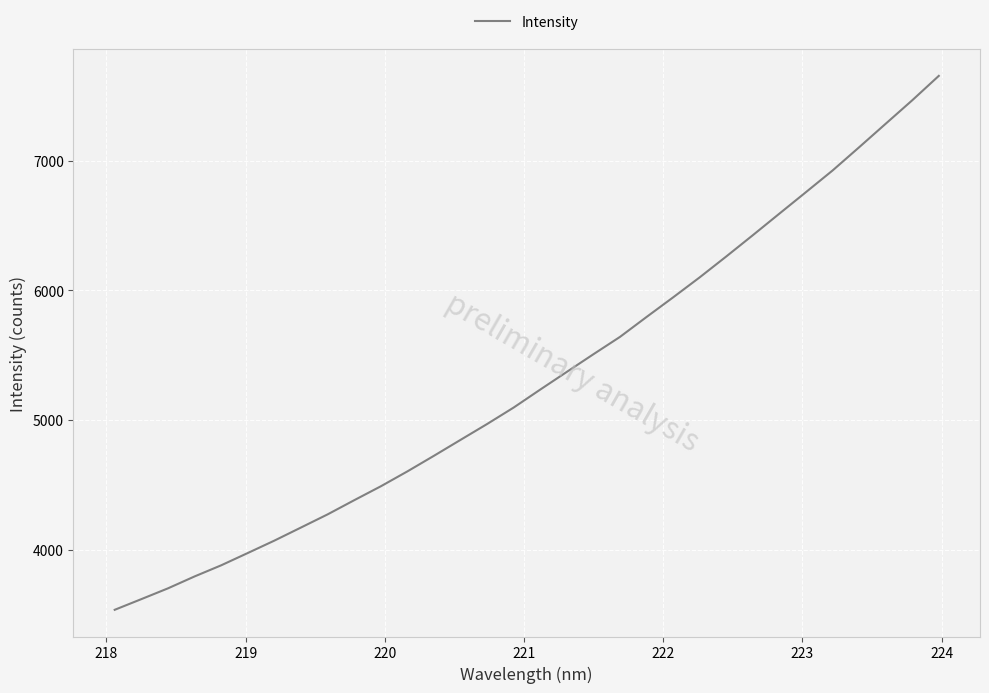

What is the average value?

5319.1